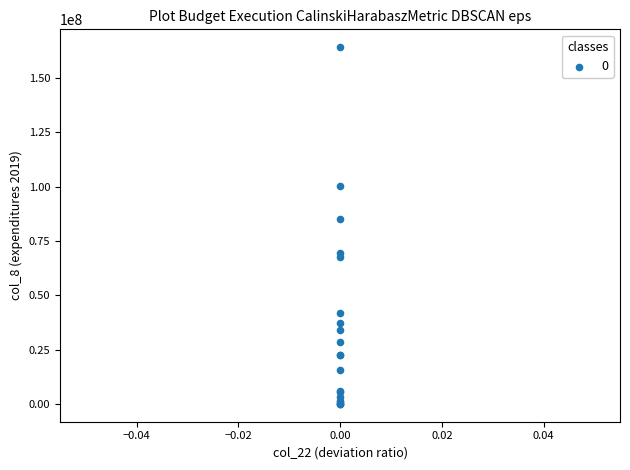

What Y value in the scatter plot is closest to 82054084?

84940386.1